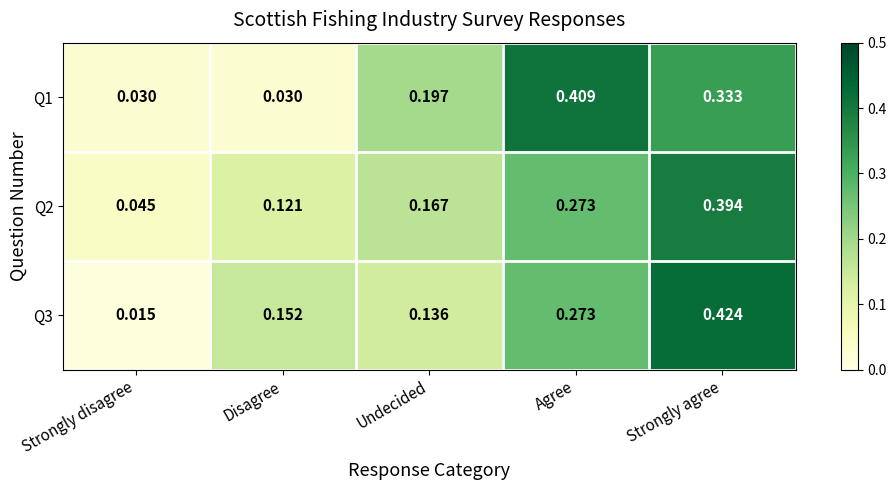

What is the total value across all series at Agree?

1.0